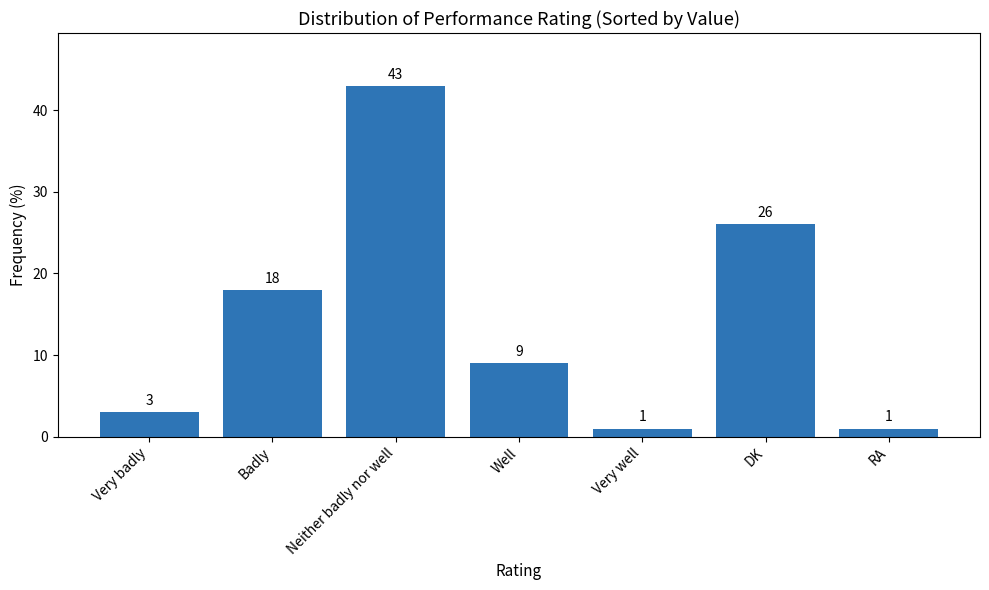

Reading left to right, extract all data points from this chart.

3	18	43	9	1	26	1